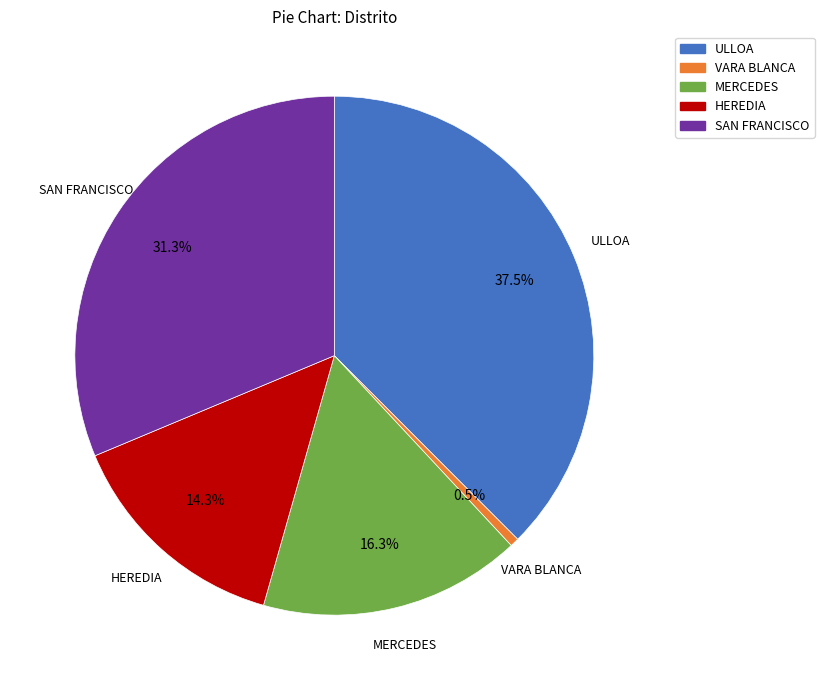

What is the ratio of the value at MERCEDES to the value at SAN FRANCISCO?

0.5